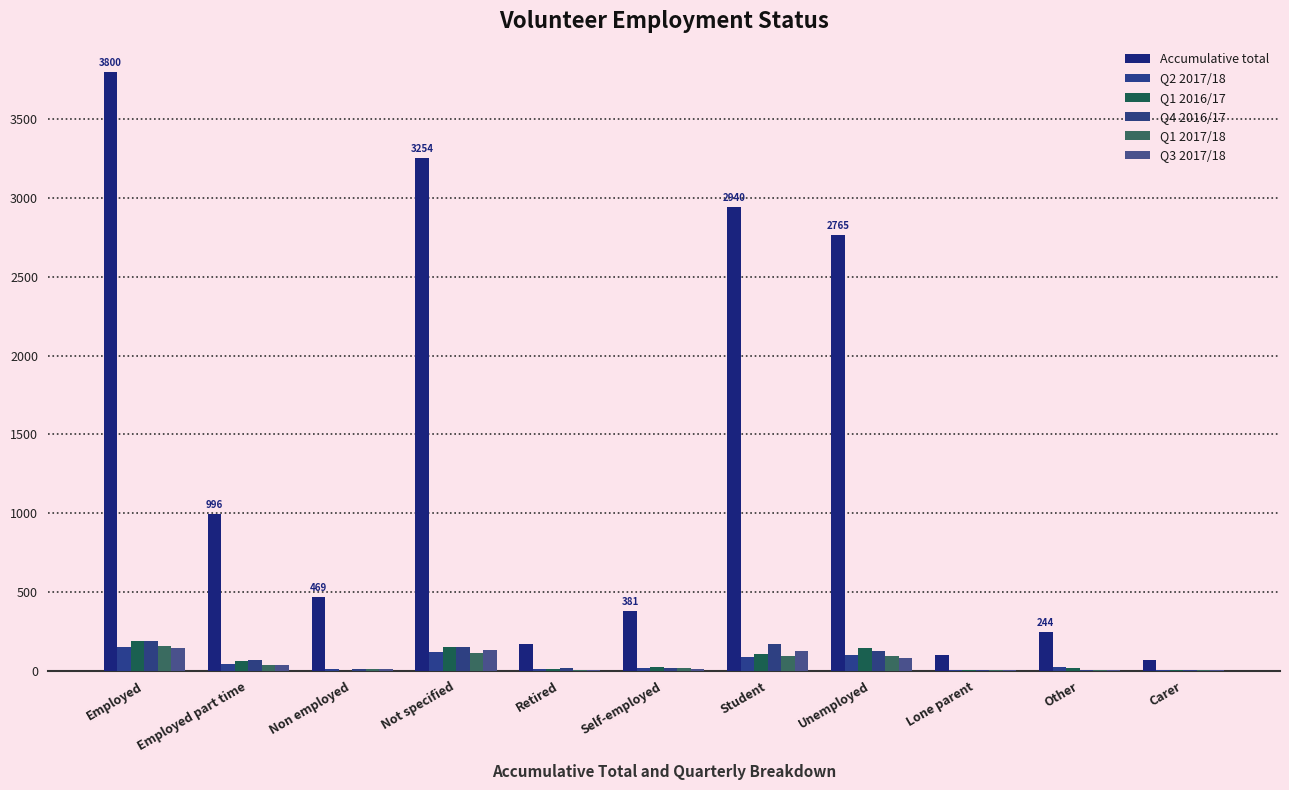

Which has a higher value, Lone parent or Non employed?

Non employed